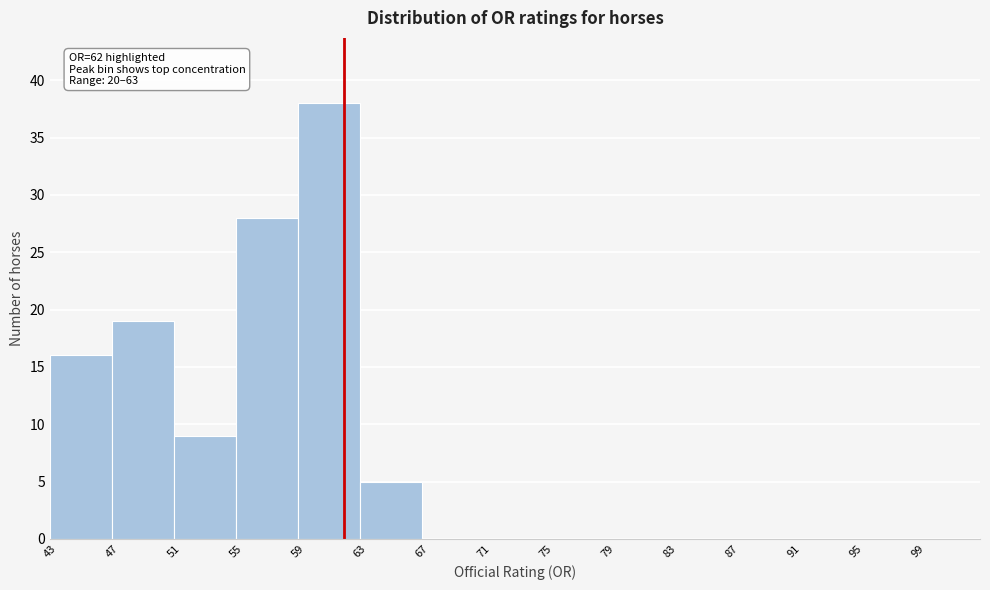

Over which range of the x-axis is the bar tallest?

59 to 63